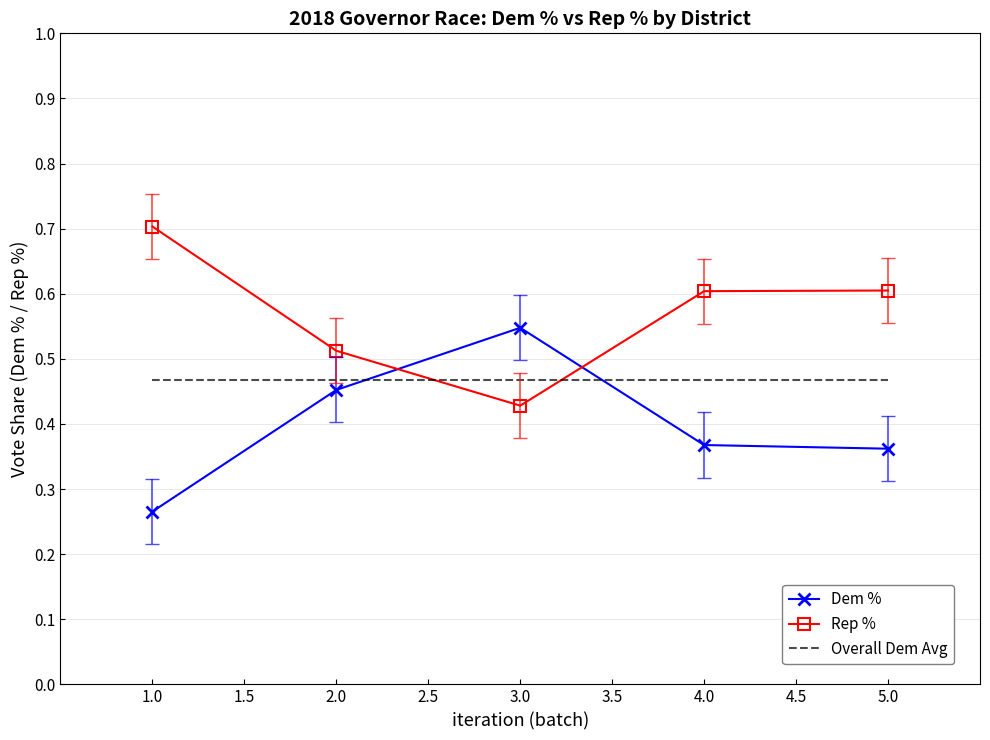

Rank the series by their average value, from highest to lowest.

Rep %, Overall Dem Avg, Dem %